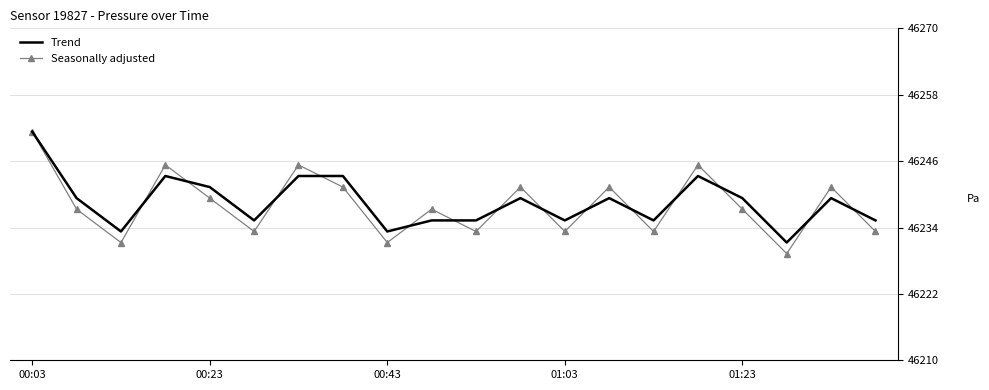

What is the greatest value displayed?

46251.3